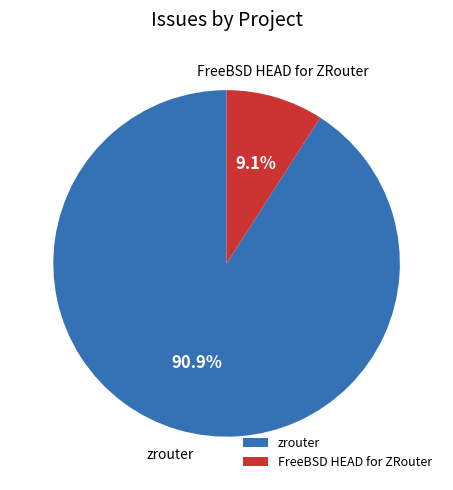

What is the ratio of the value at FreeBSD HEAD for ZRouter to the value at zrouter?

0.1